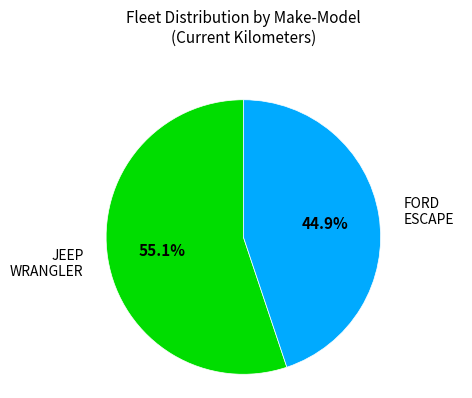

Which slice is the largest?

JEEP WRANGLER